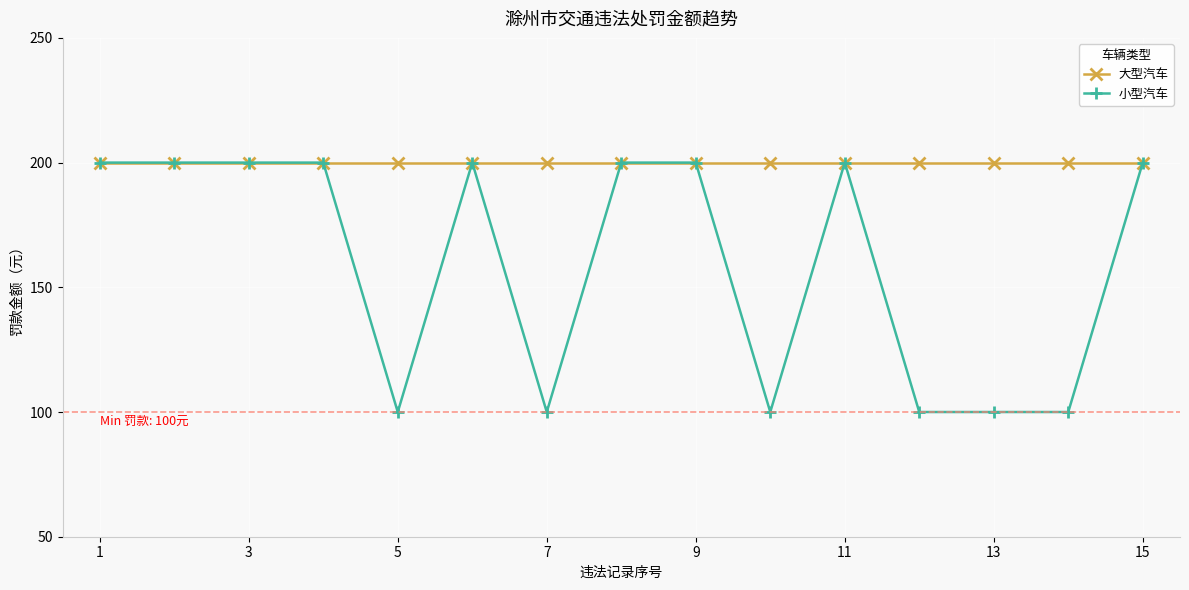

What is the value of the 大型汽车 point at the 10th from the left?

200